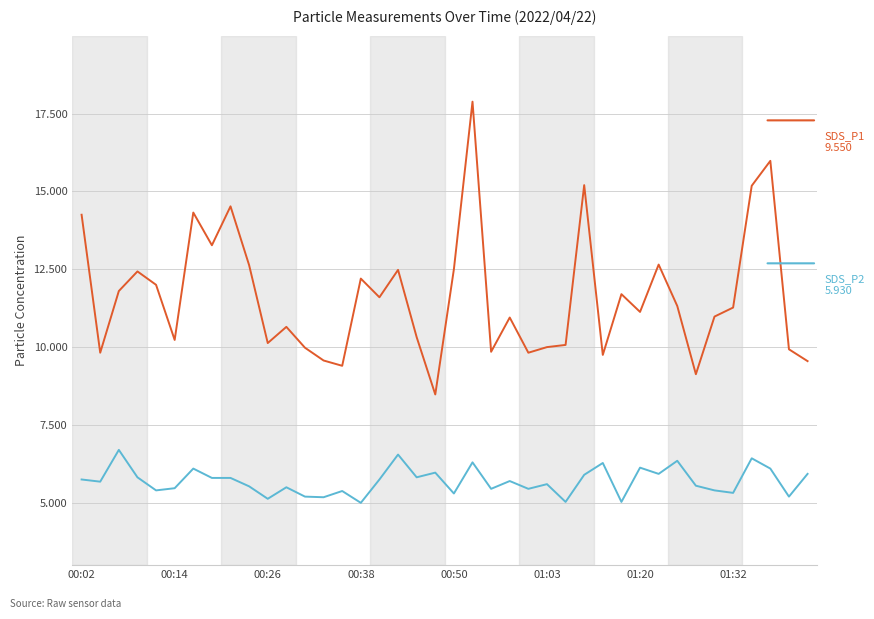

What is the maximum value shown in the chart?

17.9